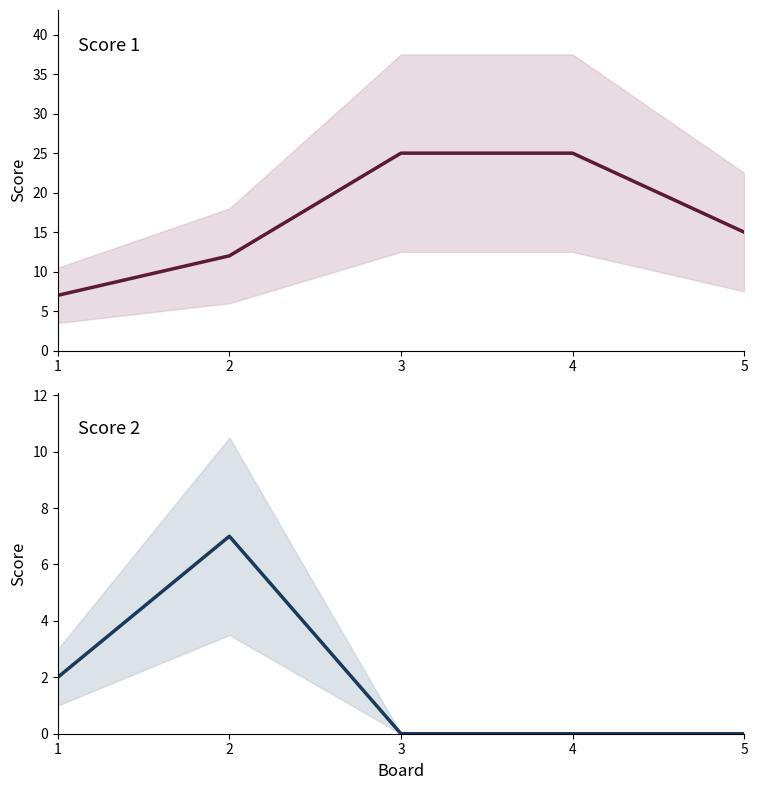

At which category does the chart reach its minimum across all series?

3